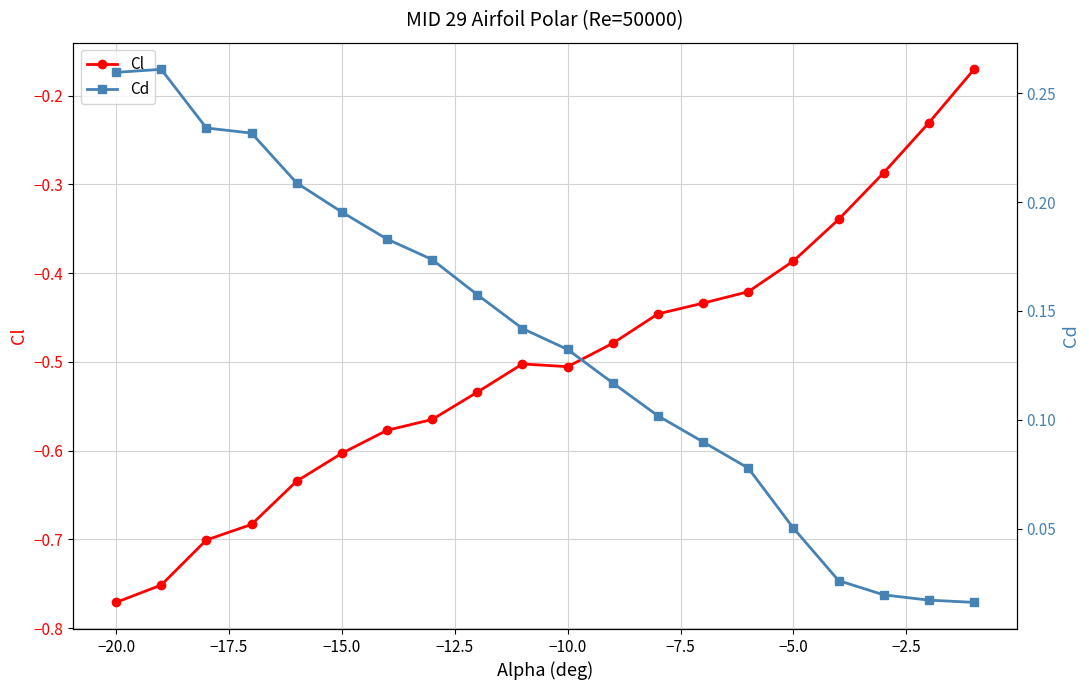

True or false: Cd has more than 1 points higher than both neighbors.

False